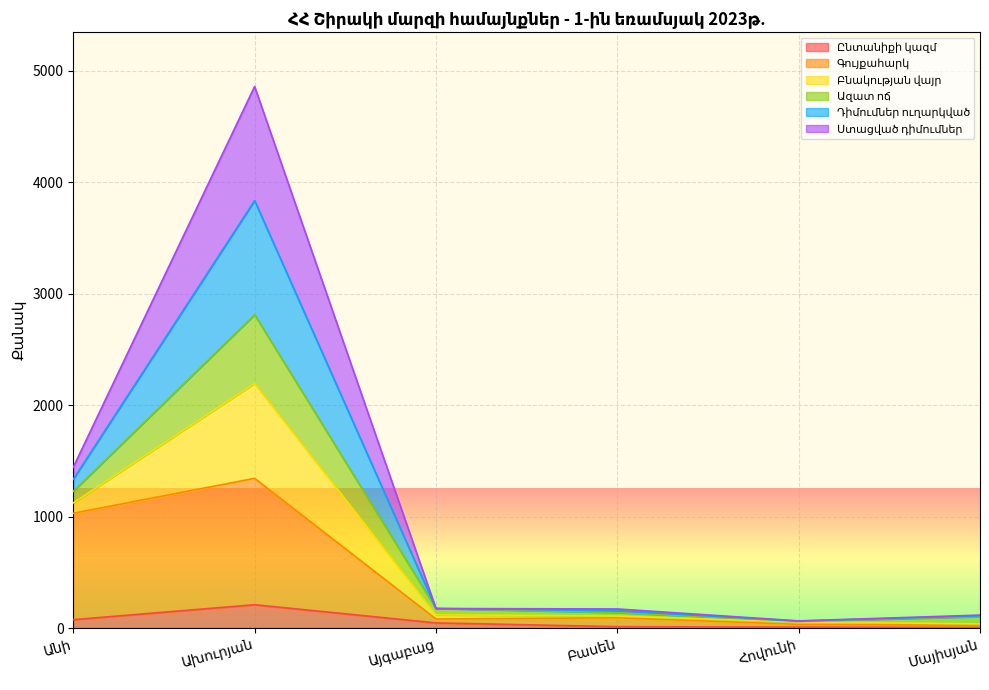

True or false: Ընտանիքի կազմ and Գույքահարկ cross at least once.

False